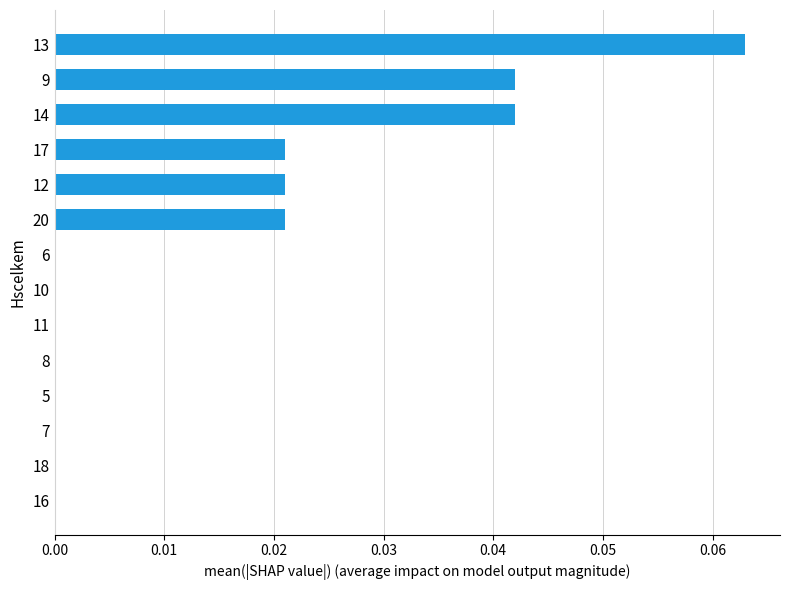

True or false: the data shows 0.0 at 13.

False